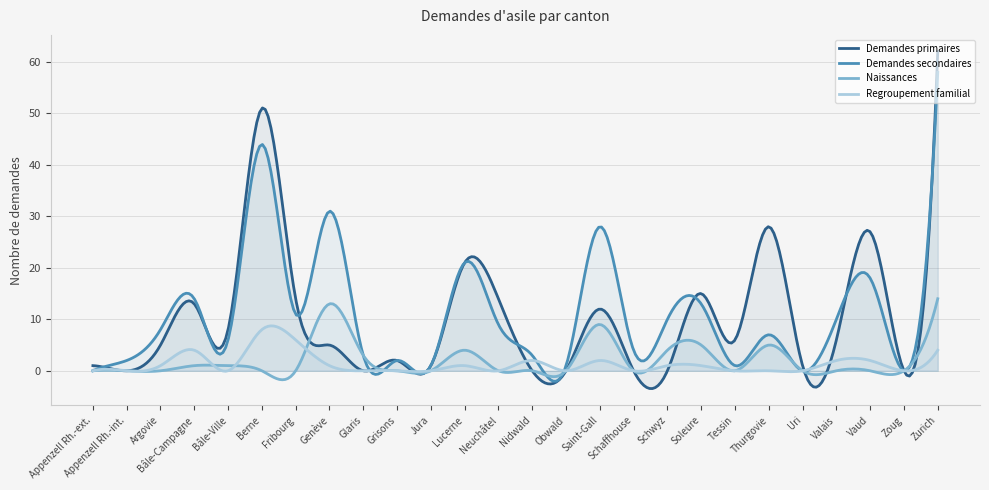

At which category is the sum across all series the highest?

Zurich